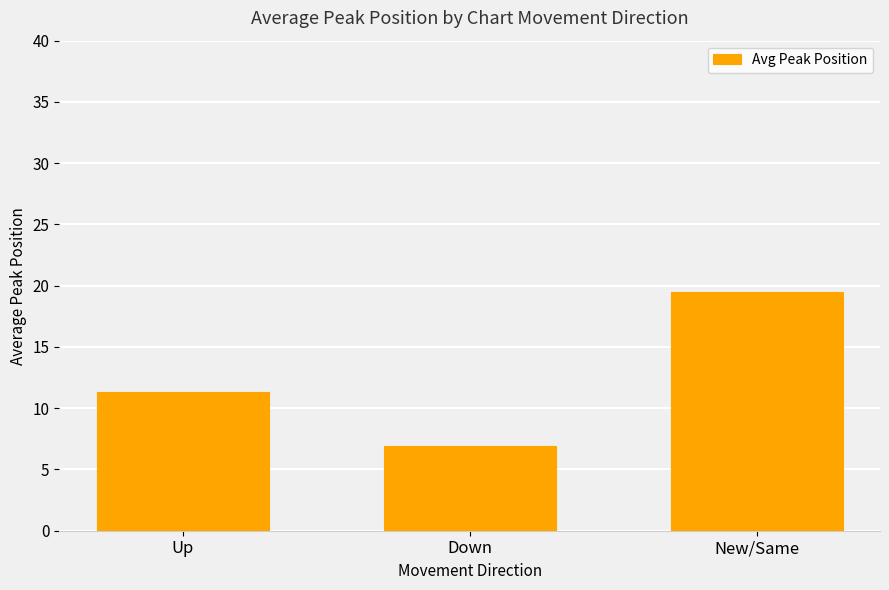

At which label does the data first exceed 11?

Up